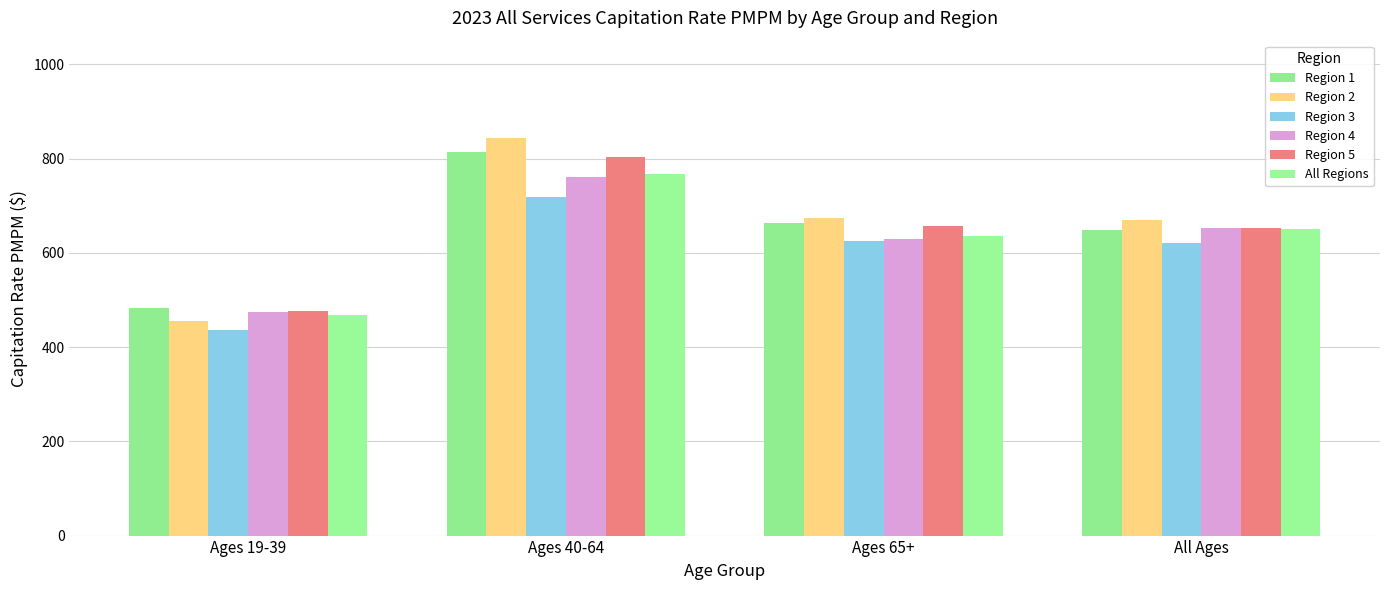

What is the sum of the Region 5 values at Ages 40-64 and All Ages?

1455.4